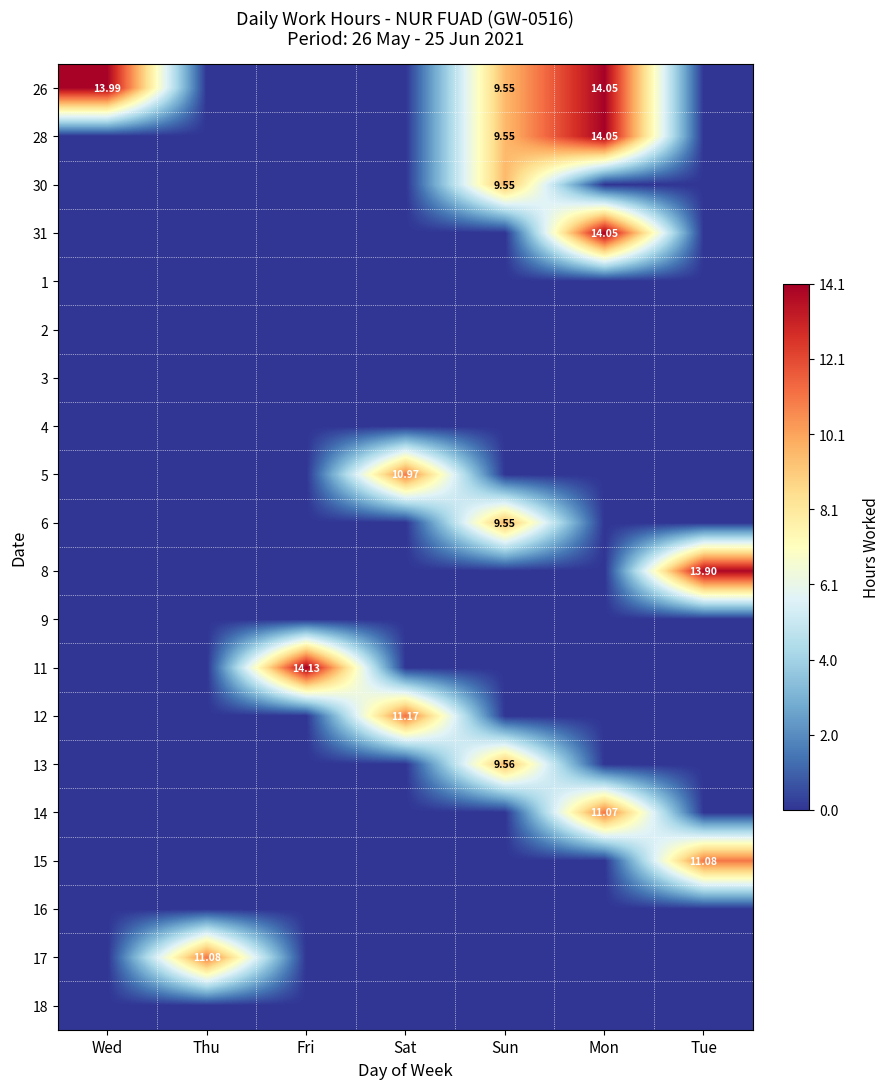

Which category has the lowest value across all series?

Thu